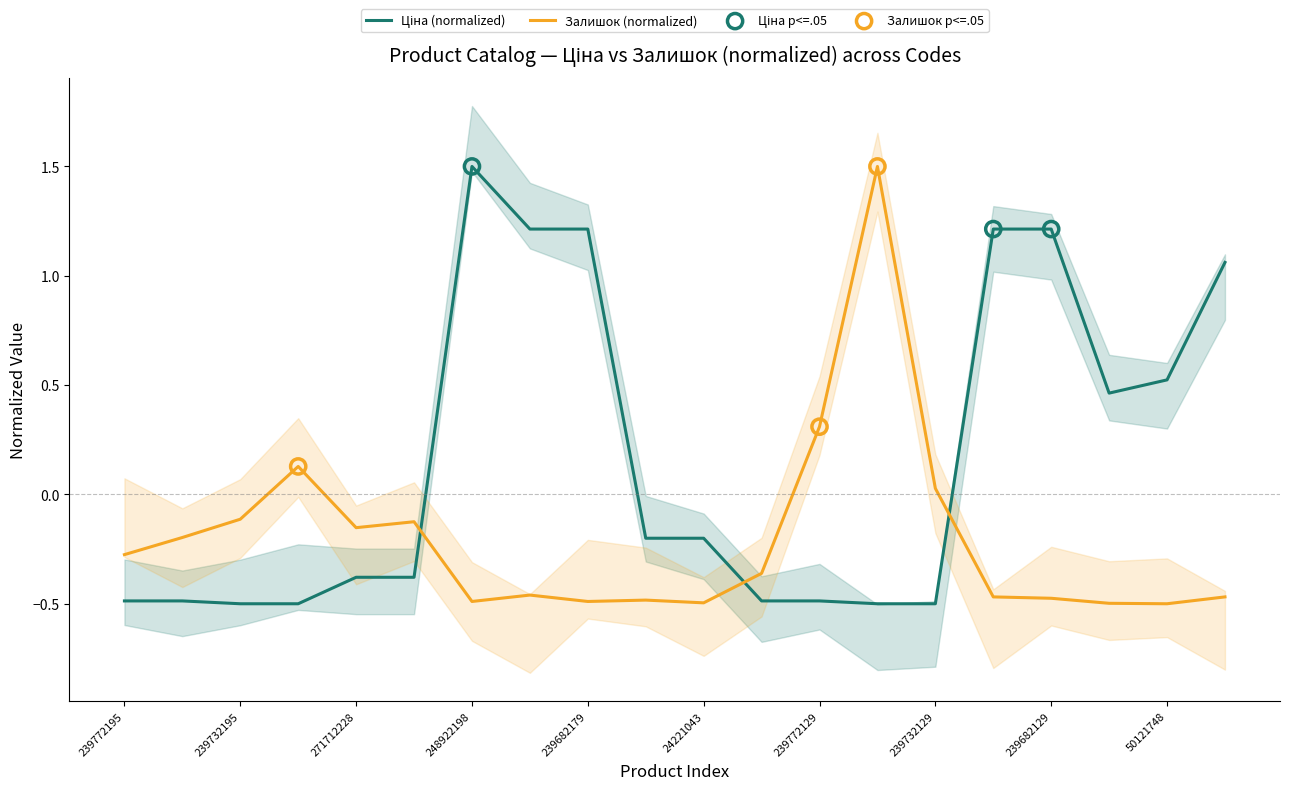

Which series reaches the maximum Y coordinate?

Ціна